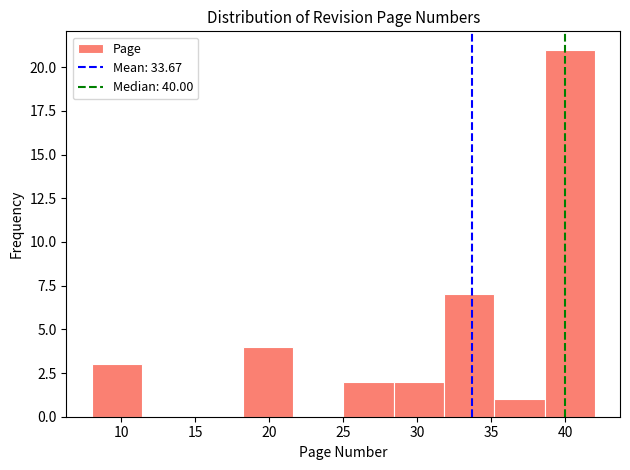

Reading left to right, list every bar in this chart as the range it spans on the x-axis followed by its height. Neither the bar edges nor the heights are printed on the chart, so give them approximately, as read against the axes.

8.0 to 11.4: 3
11.4 to 14.8: 0
14.8 to 18.2: 0
18.2 to 21.6: 4
21.6 to 25.0: 0
25.0 to 28.4: 2
28.4 to 31.8: 2
31.8 to 35.2: 7
35.2 to 38.6: 1
38.6 to 42.0: 21